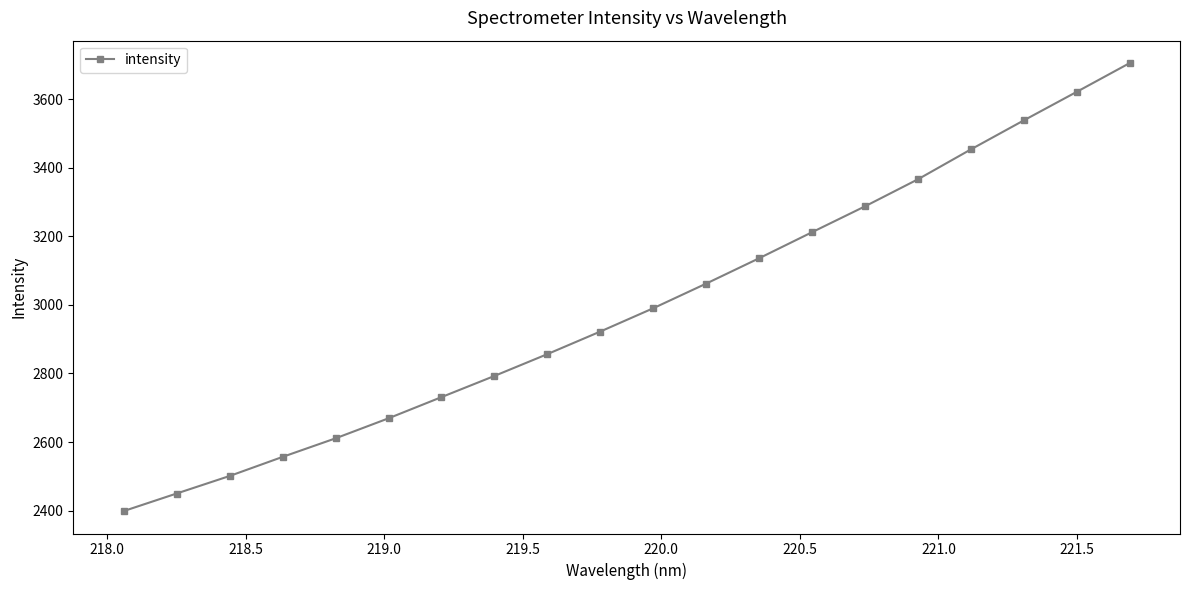

What is the minimum value shown in the chart?

2398.5